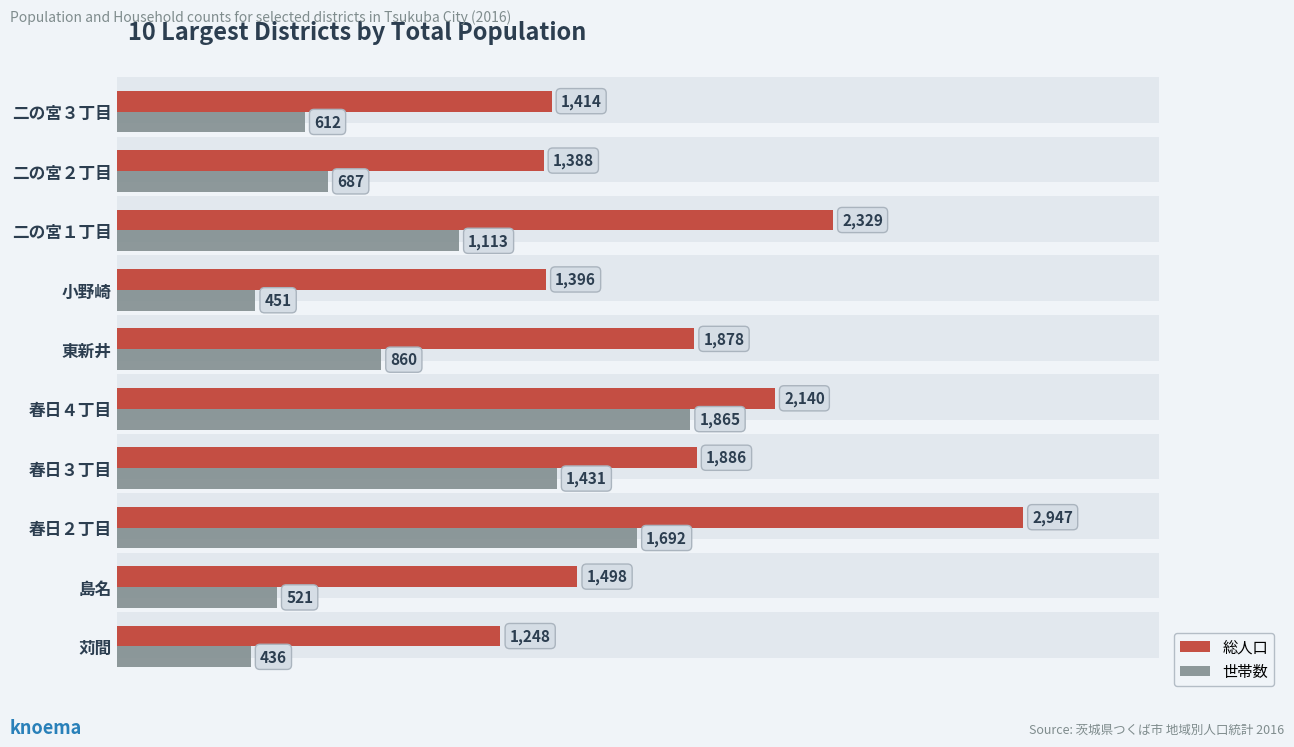

Which has a higher value, 春日３丁目 or 島名?

春日３丁目